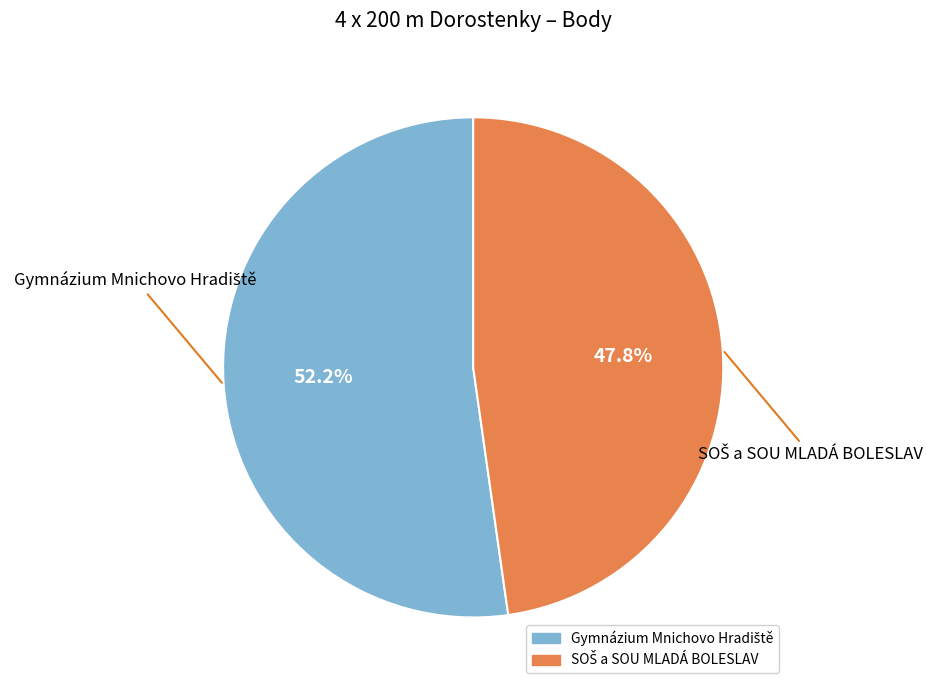

To the nearest percent, what is the average slice percentage?

50%